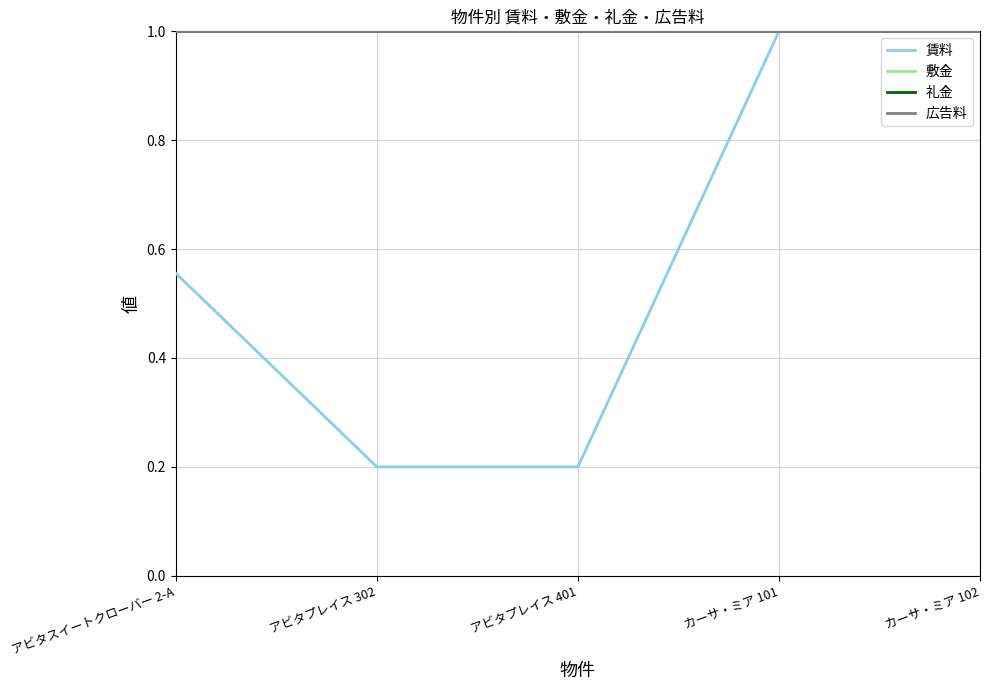

Between カーサ・ミア 102 and アビタスイートクローバー 2-A, which is larger?

カーサ・ミア 102